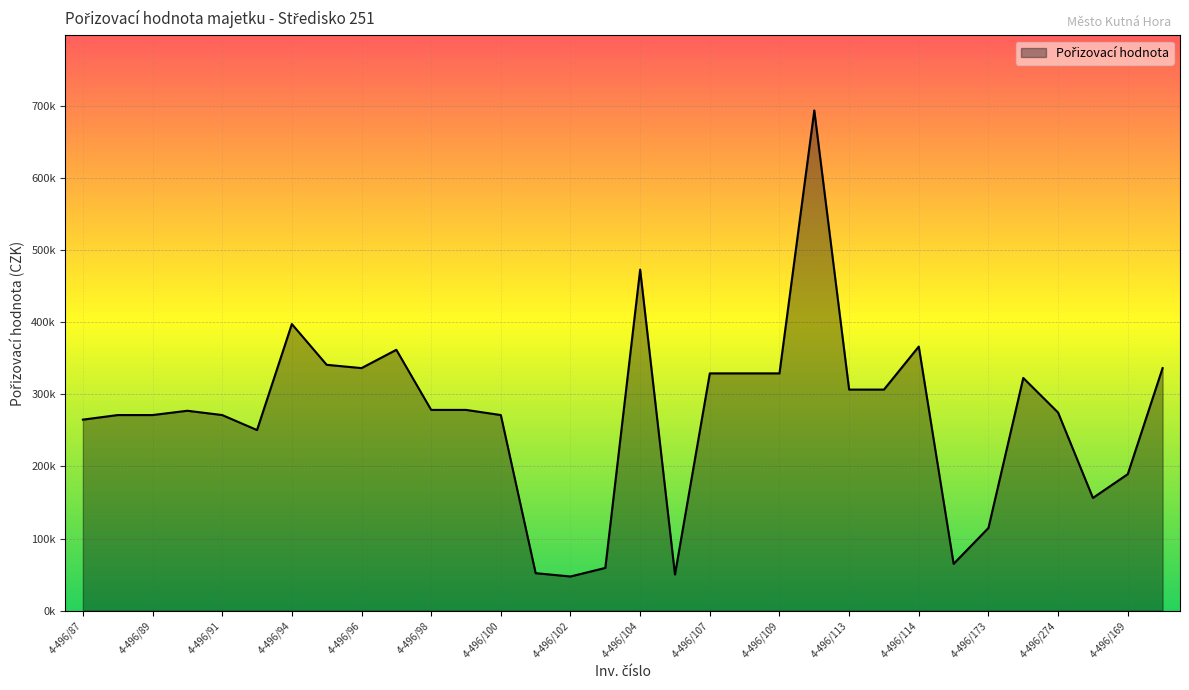

Is this an area chart (filled region under the line)?

Yes